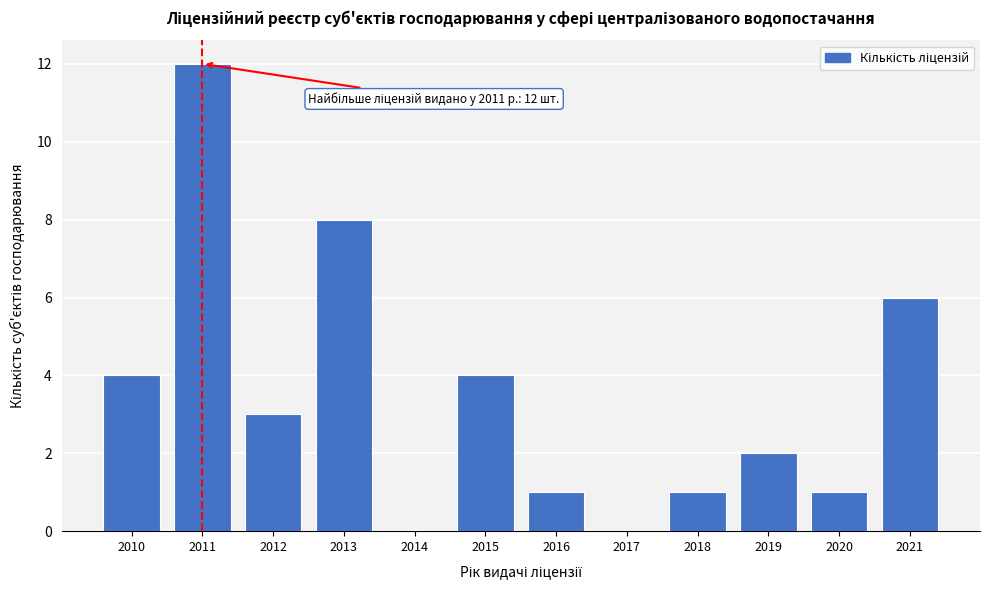

Reading left to right, what are all the values shown in this chart?

2010=4	2011=12	2012=3	2013=8	2014=0	2015=4	2016=1	2017=0	2018=1	2019=2	2020=1	2021=6